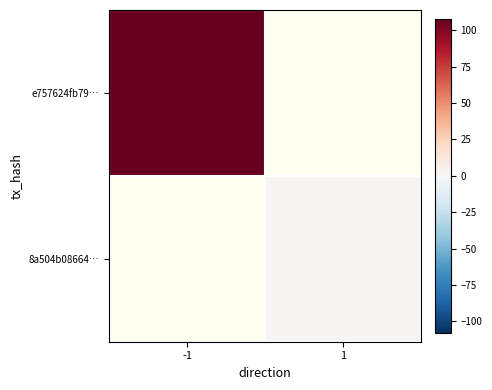

Which series has the widest spread of values?

e757624fb79…